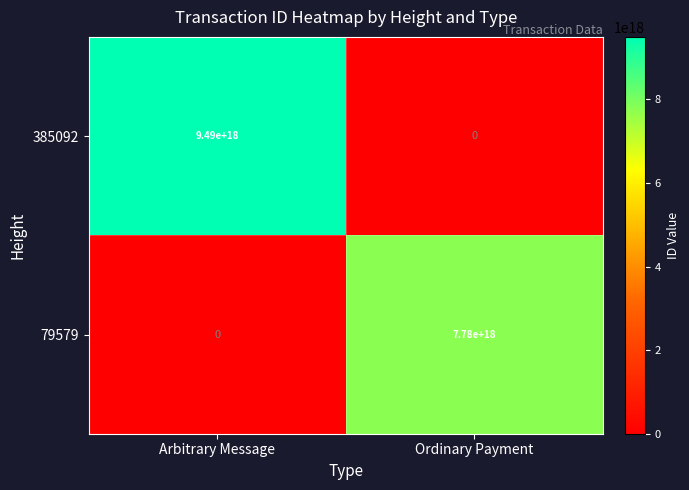

At which label does 79579 reach its peak?

Ordinary Payment